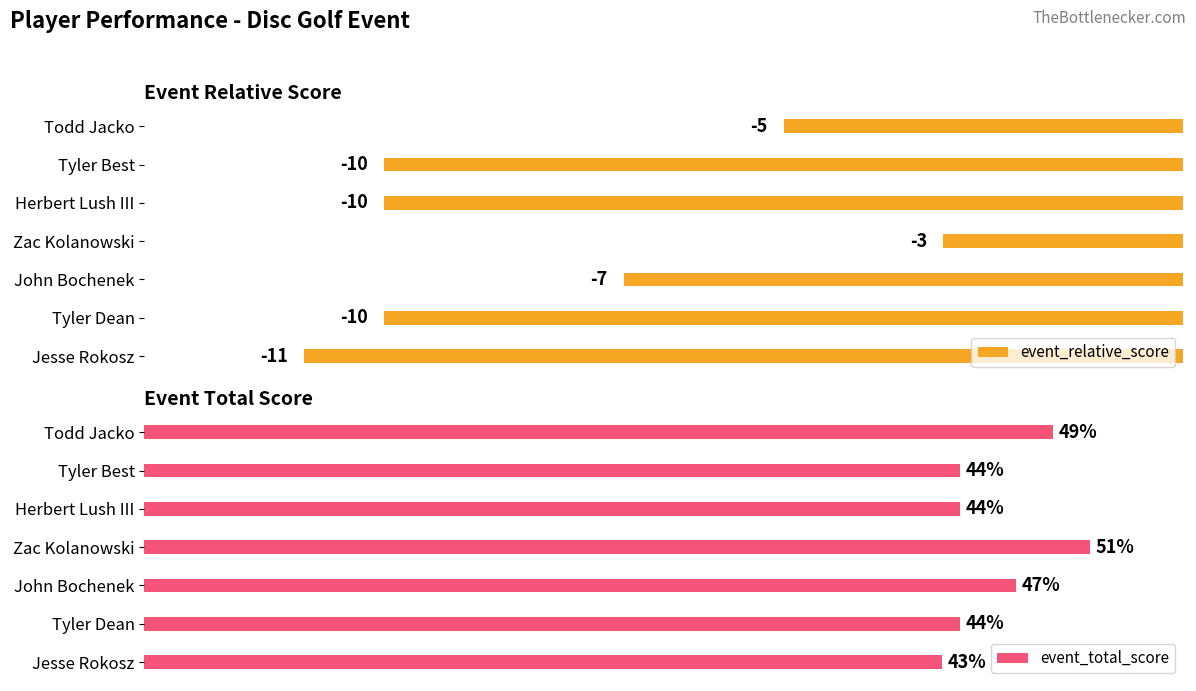

What is the average value of the event_total_score series?

46